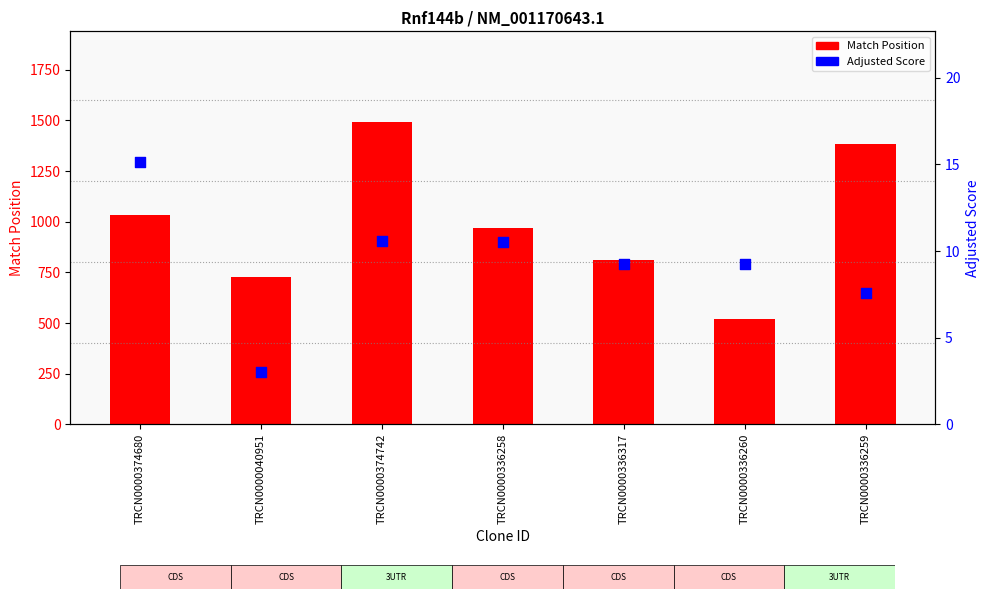

Which series reaches the maximum Y coordinate?

Match Position